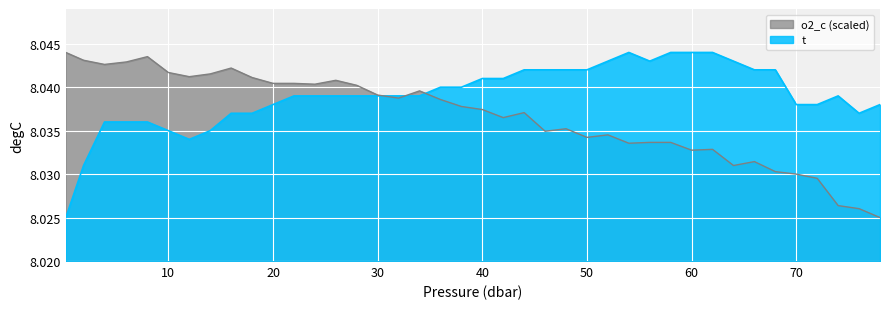

What is the sum of all o2_c values?

321.5